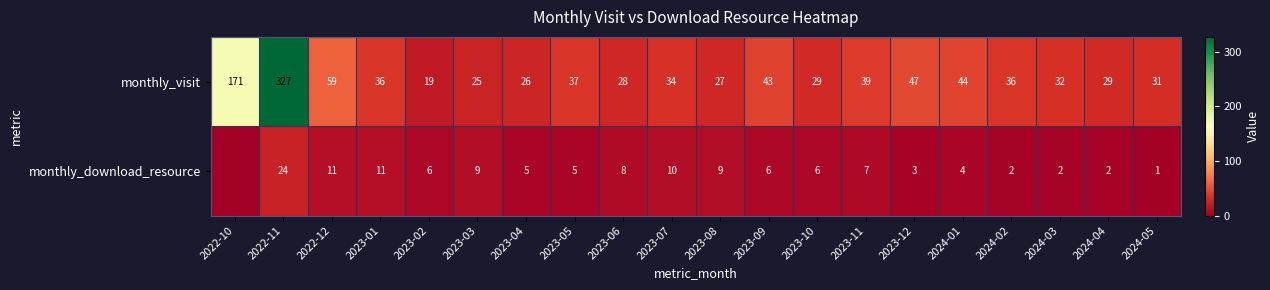

Where is monthly_visit nearest to the value 173?

2022-10